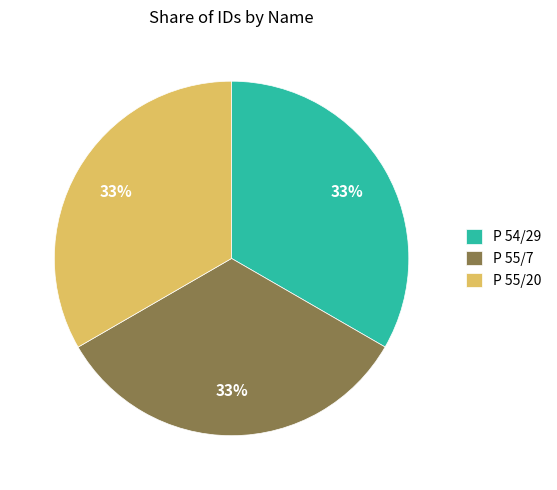

To the nearest percent, what portion does P 54/29 represent?

33%